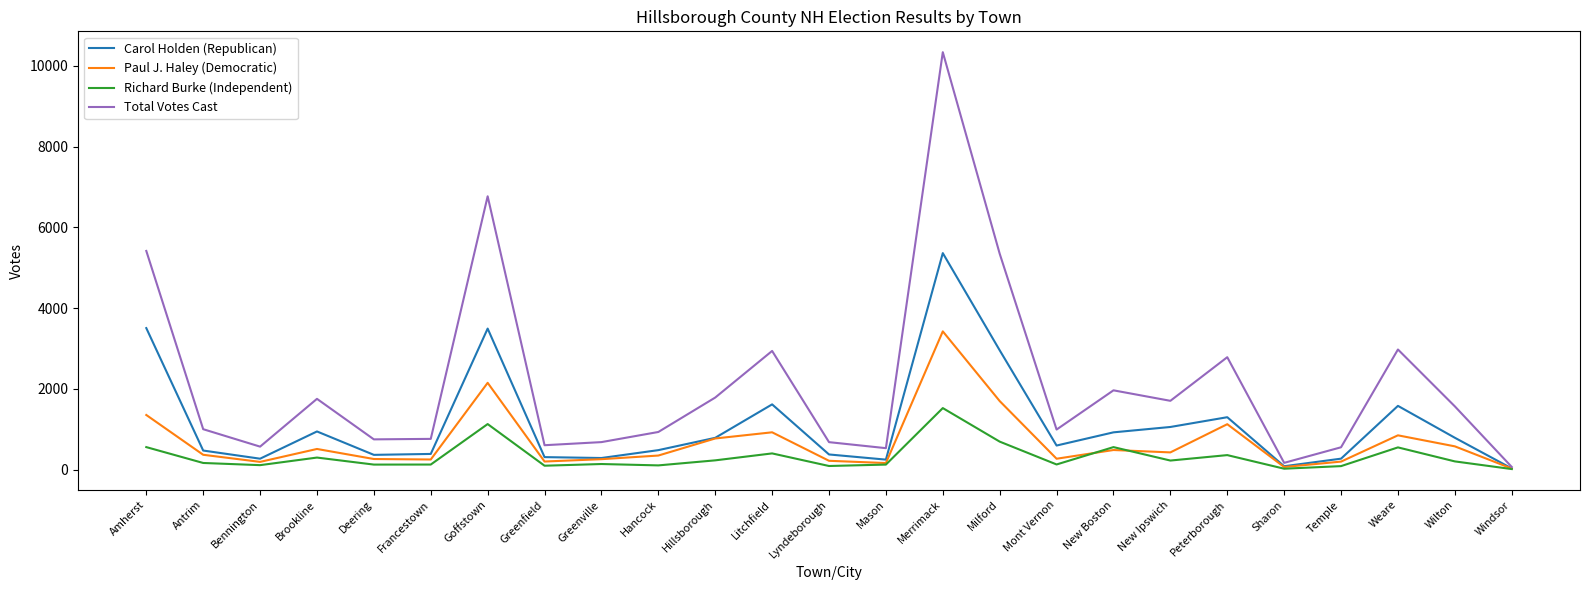

Rank the series by their average value, from highest to lowest.

Total Votes Cast, Carol Holden (Republican), Paul J. Haley (Democratic), Richard Burke (Independent)